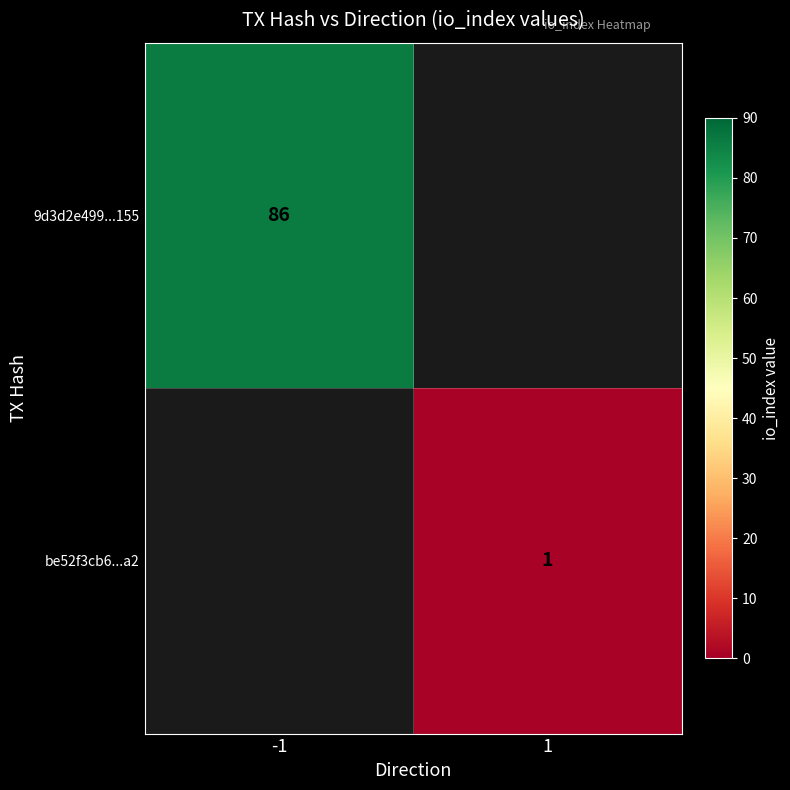

Is the value of be52f3cb6...a2 at 1 greater than the value of 9d3d2e499...155 at -1?

No